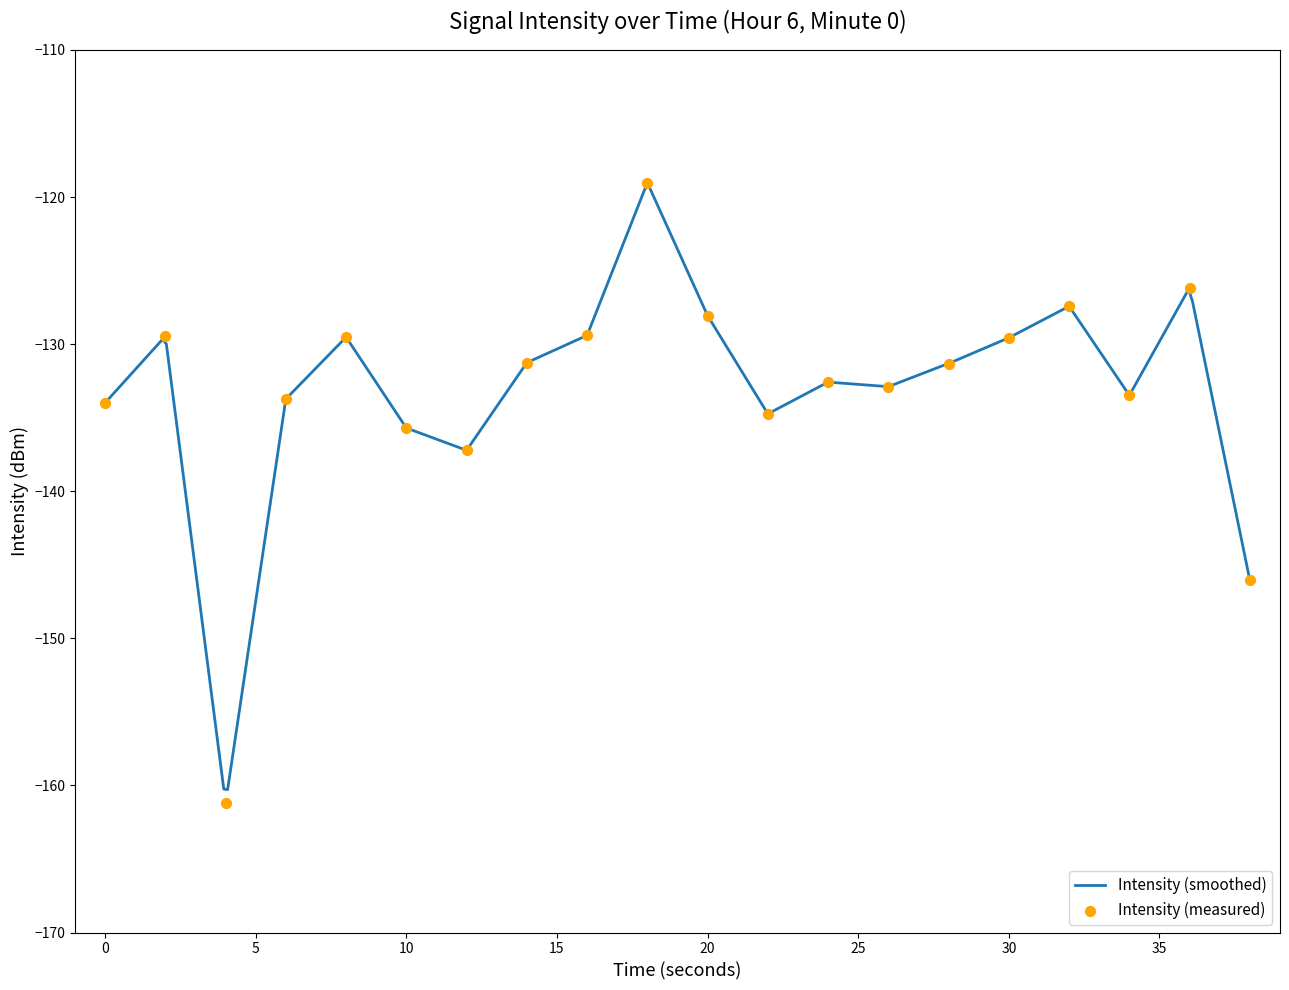

Between 16 and 28, which is larger?

16